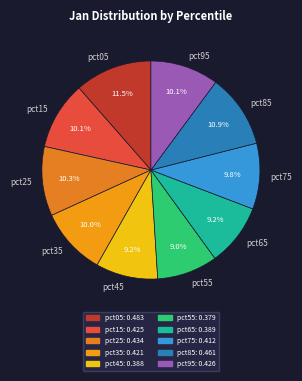

What percentage is NOT represented by pct65?

90.8%